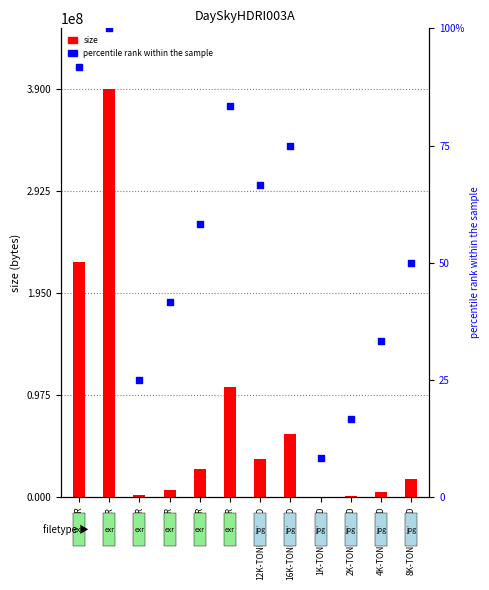

Is the value of size at 2K-TONEMAPPED greater than the value of percentile rank within the sample at 4K-TONEMAPPED?

Yes